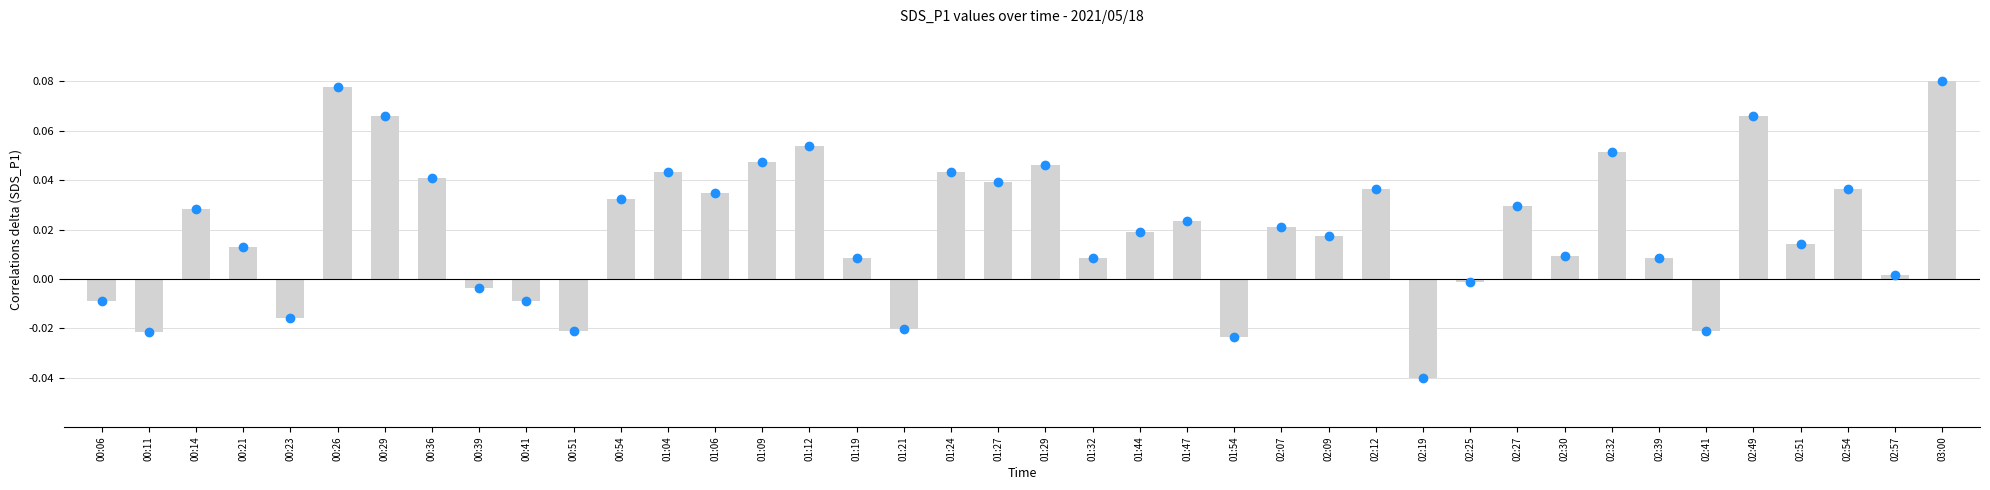

How many values are above zero?

29